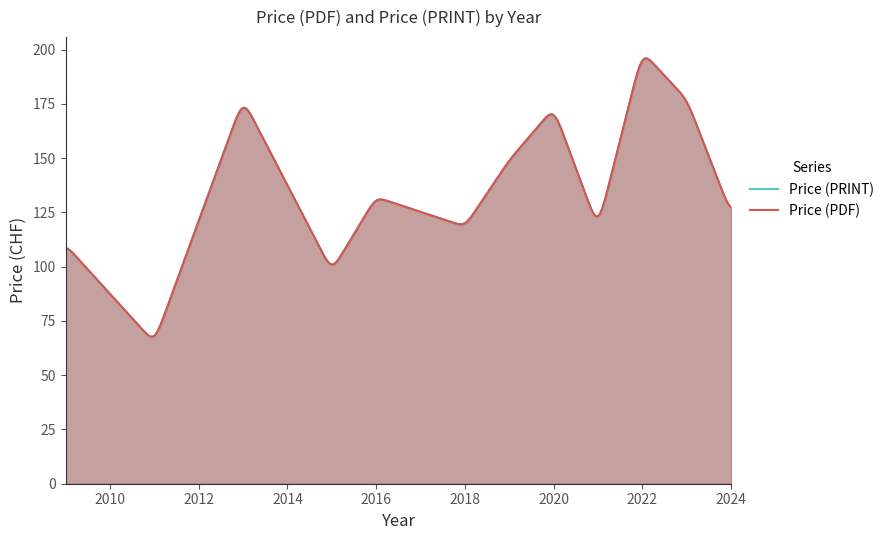

What is the smallest value displayed?

65.0